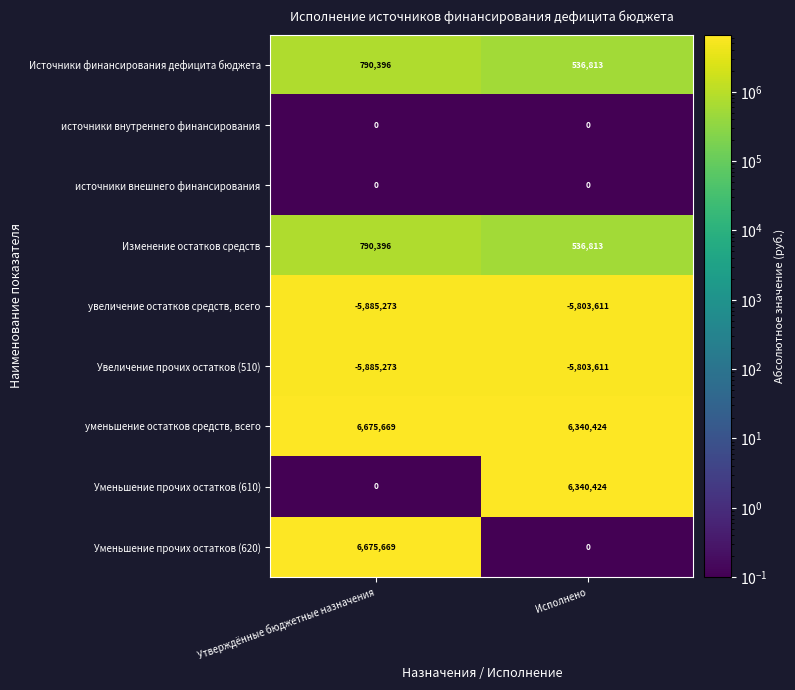

What is the difference between the highest and lowest values at Исполнено?

12144035